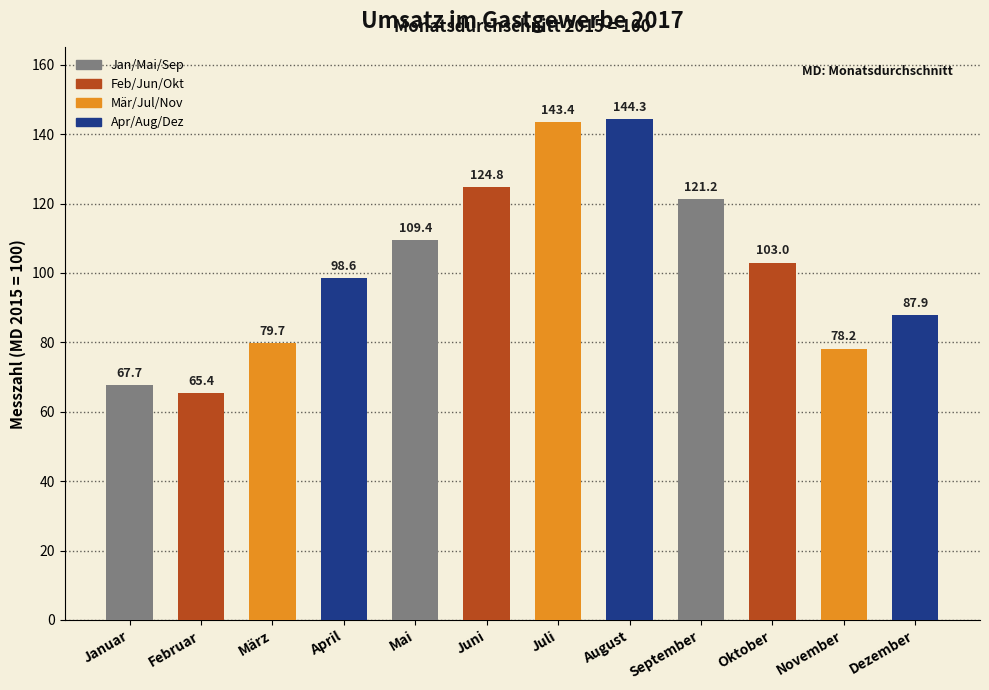

Reading left to right, what are all the values shown in this chart?

67.7	65.4	79.7	98.6	109.4	124.8	143.4	144.3	121.2	103.0	78.2	87.9